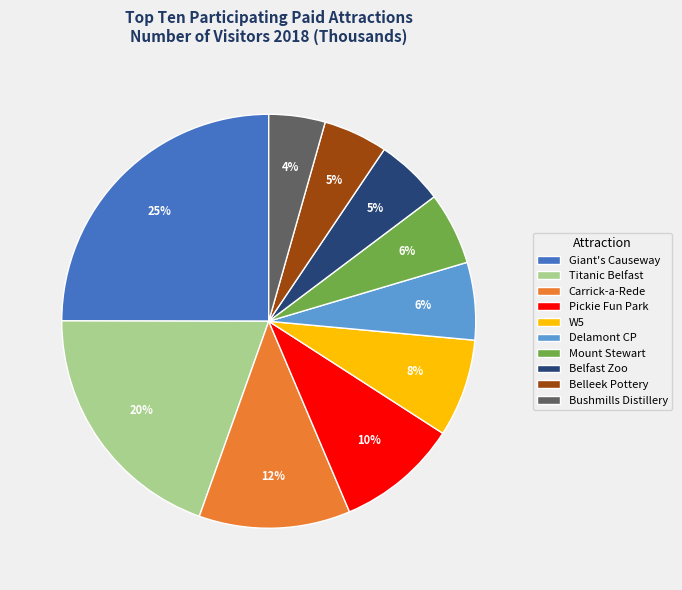

To the nearest percent, what portion does Bushmills Distillery represent?

4%